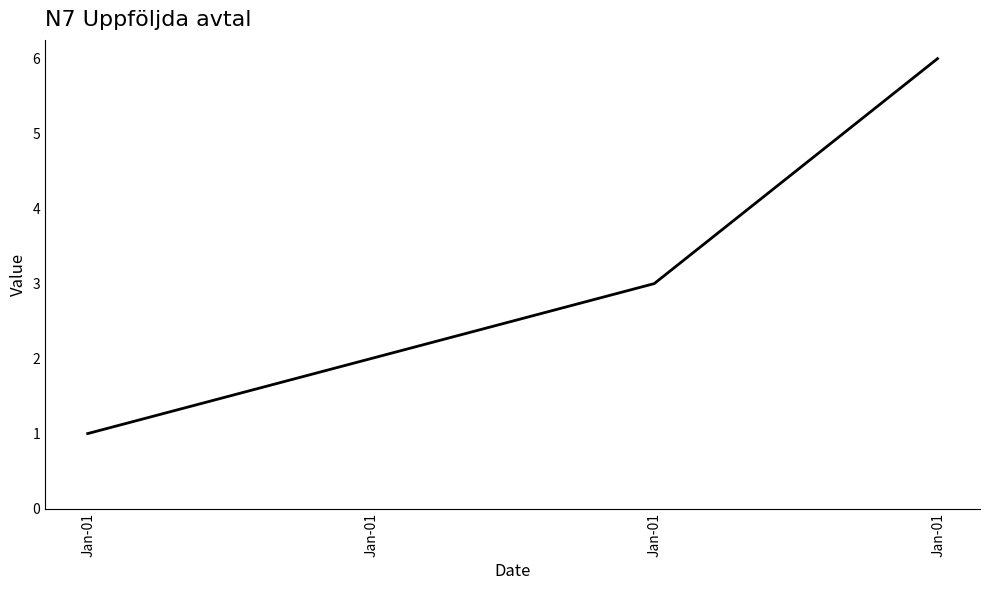

Count the values in the range 1 to 6.

3